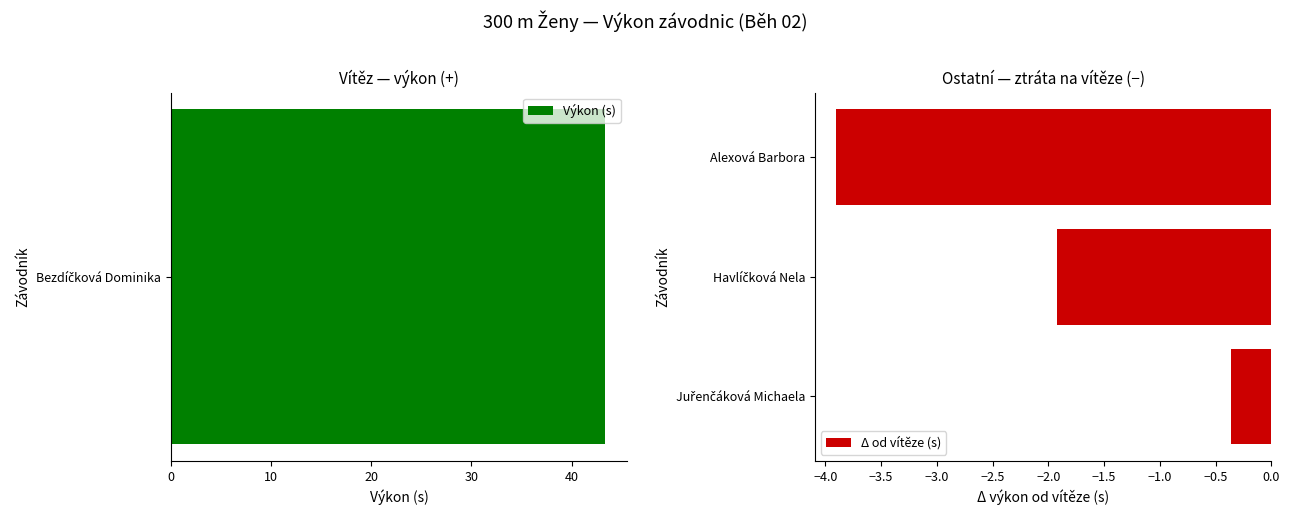

What is the average value of the Δ od vítěze (s) series?

-2.1